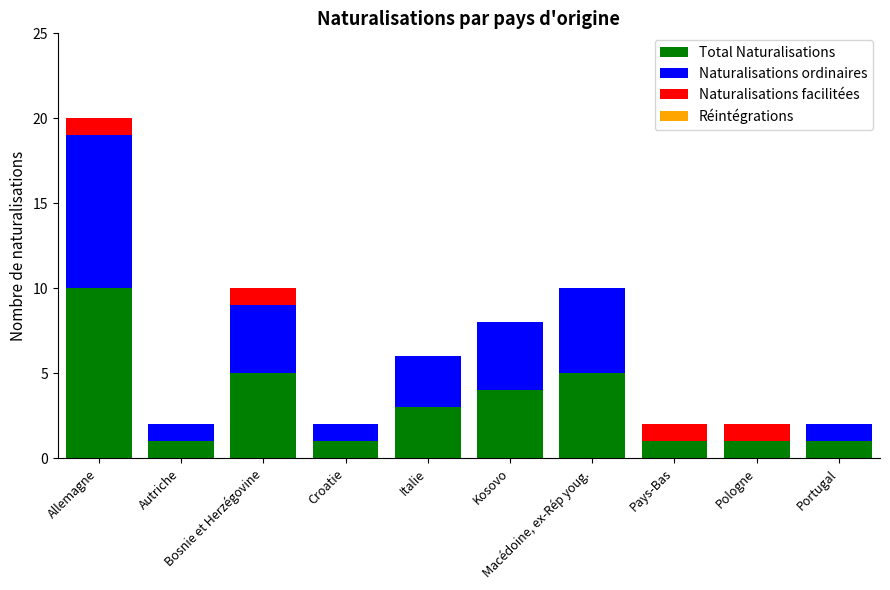

Are the bars grouped side by side (vs. stacked)?

No